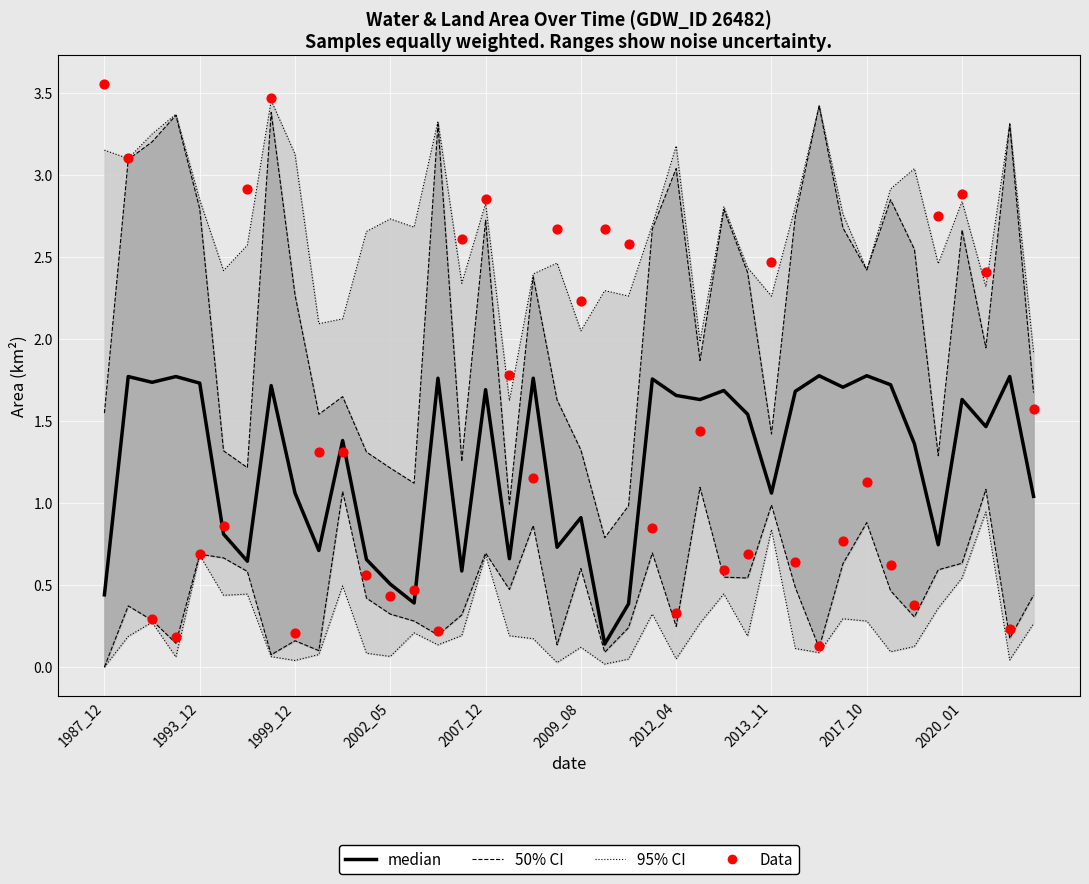

Which series has the widest spread of Y values?

Data